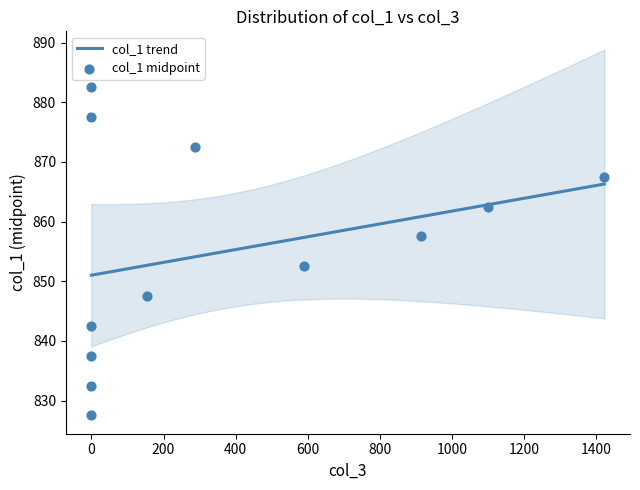

What is the change in value from 589 to 0?

+25.0